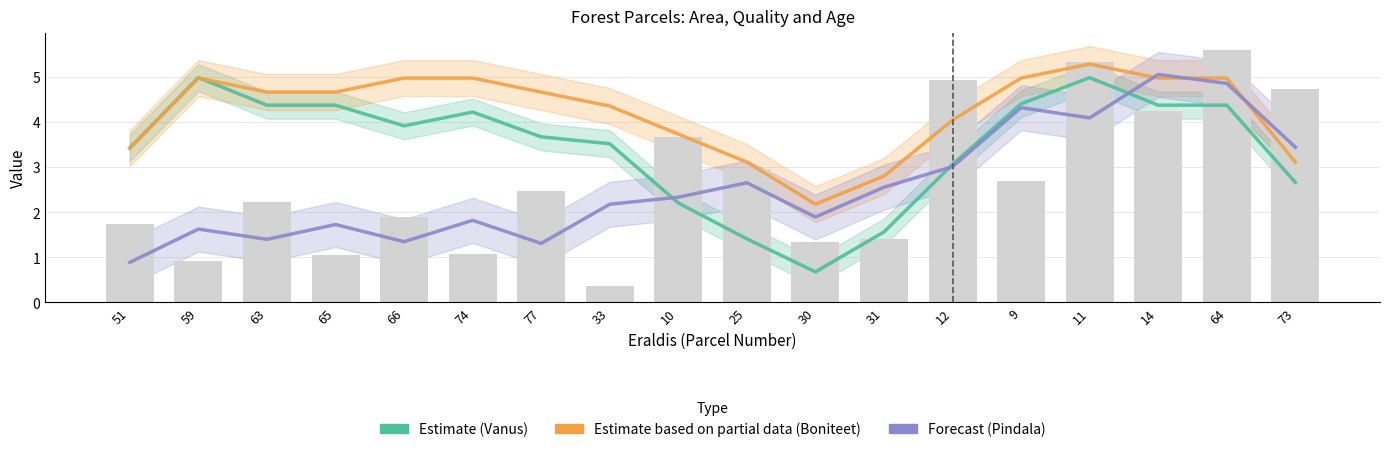

What is the spread (max minus min) of values at 73?

0.8